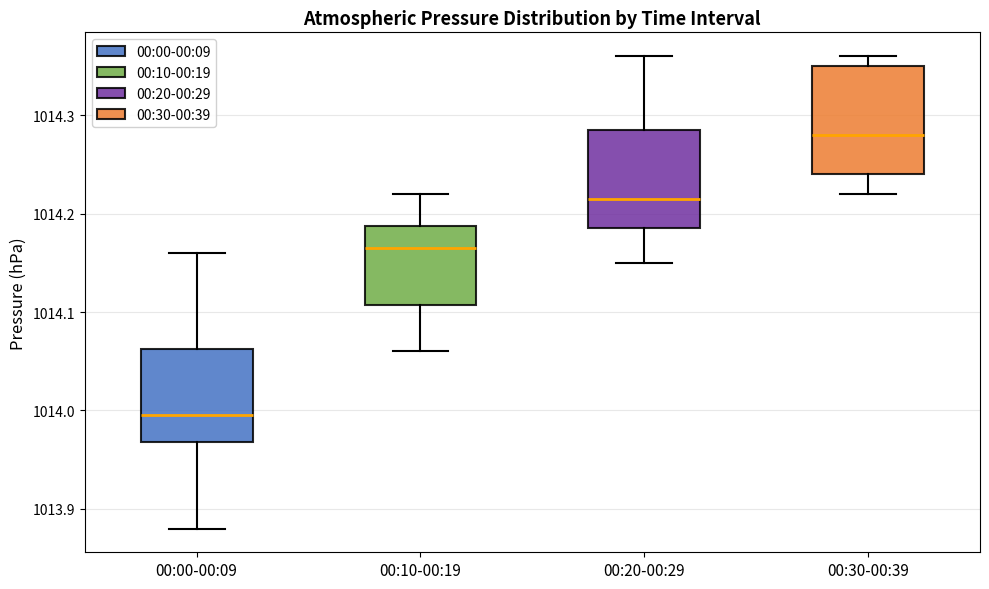

Which box's median line is the highest?

00:30-00:39